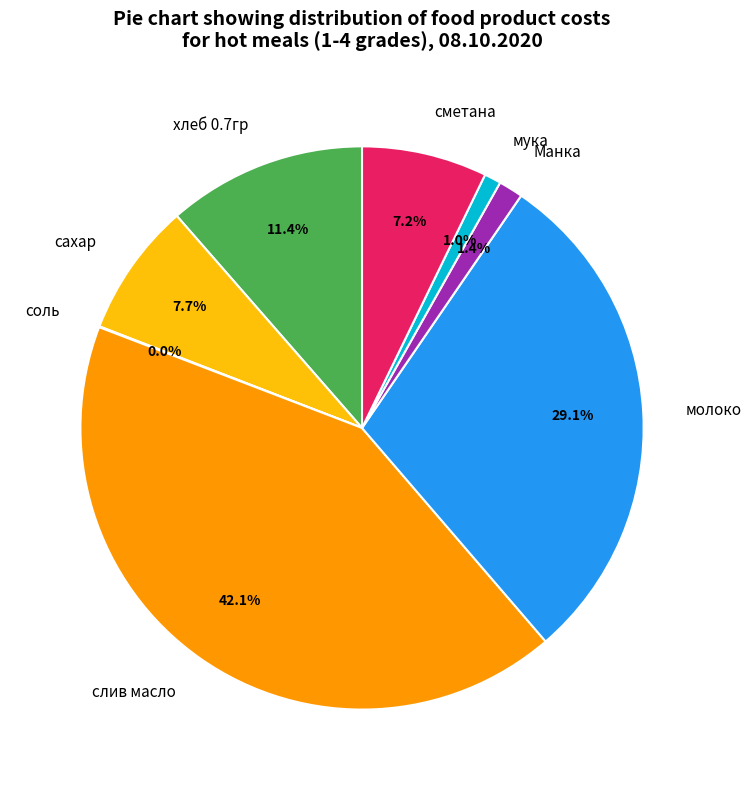

Between сметана and мука, which is larger?

сметана